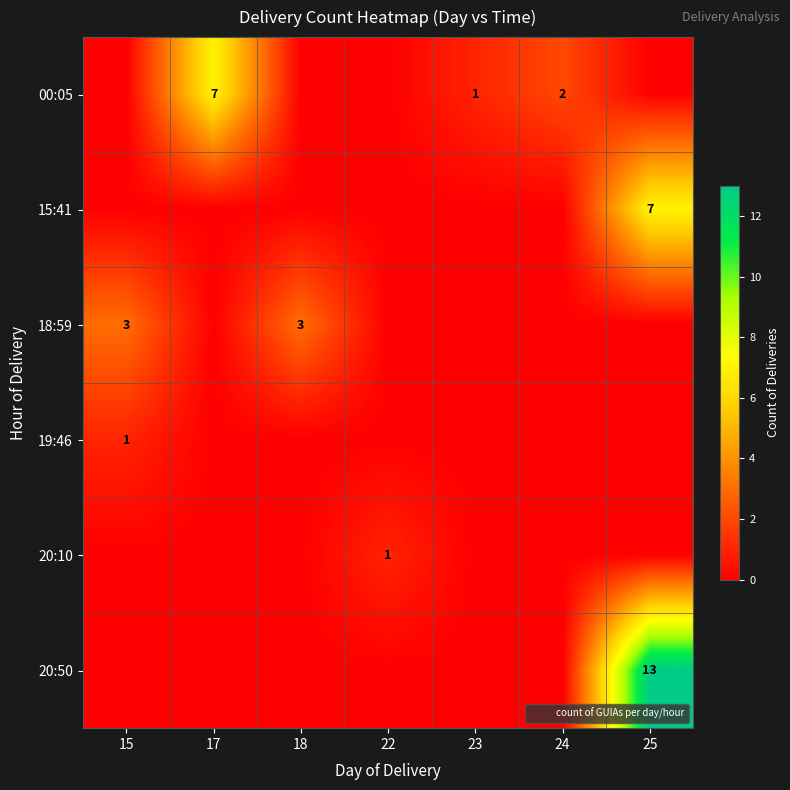

The 20:10 series shows 0 at 24. True or false?

False